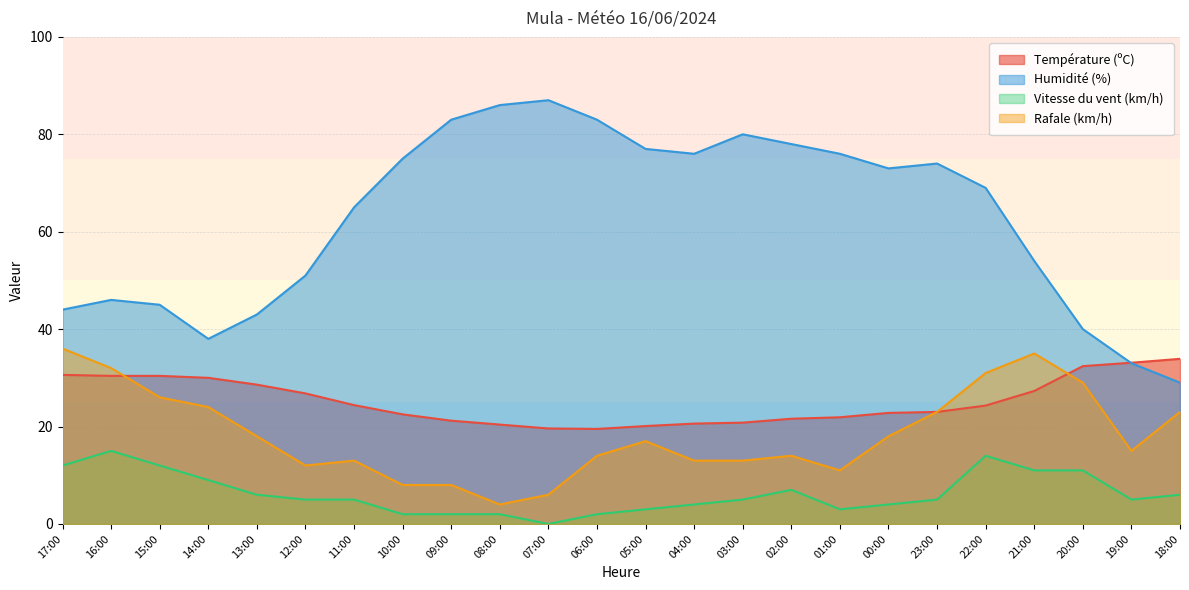

How many values in the Humidité (%) series are below 73?

12